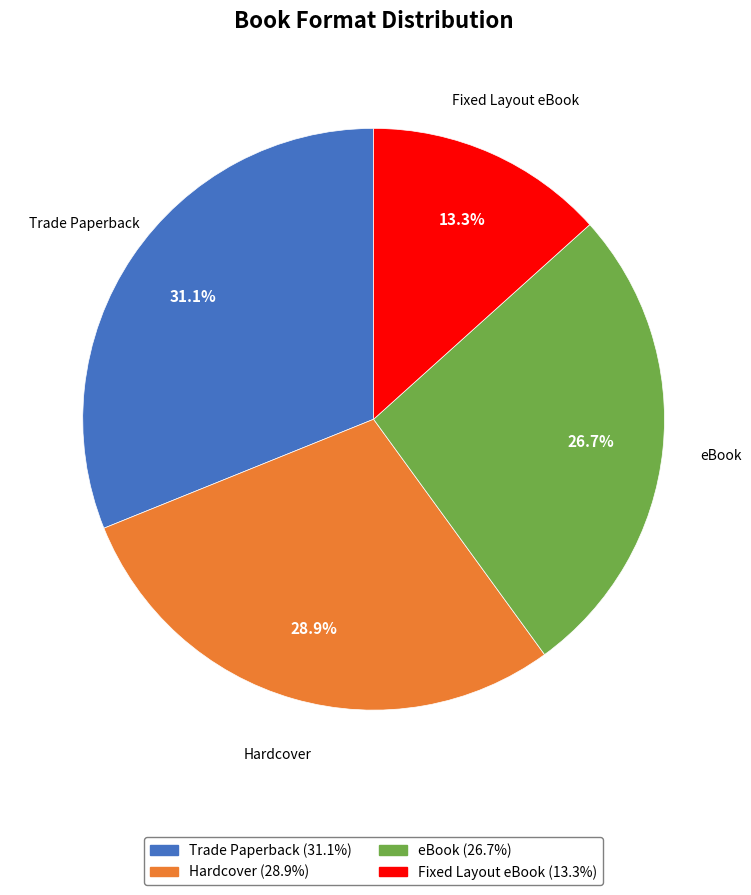

Combined, do eBook and Hardcover account for over 50%?

Yes